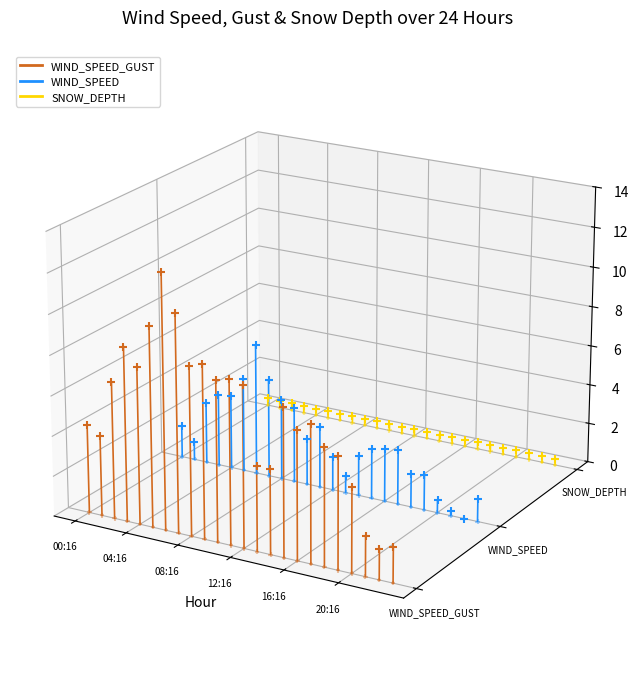

What are all the series names shown in the legend?

WIND_SPEED_GUST, WIND_SPEED, SNOW_DEPTH